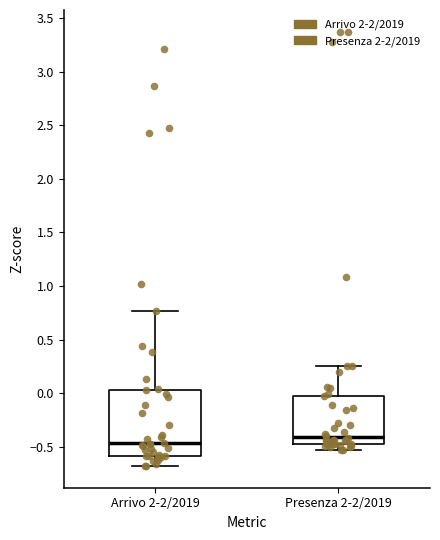

Reading left to right, transcribe this box plot: for each box, give where its median line is, the range the box spans, and where its two whiskers end, as read against the y-axis. The values are not printed on the chart, so give them approximately, as read against the axis.

Arrivo 2-2/2019: median -0.45, box -0.60 to 0.05, whiskers -0.70 to 0.75
Presenza 2-2/2019: median -0.40, box -0.50 to 0.00, whiskers -0.55 to 0.25